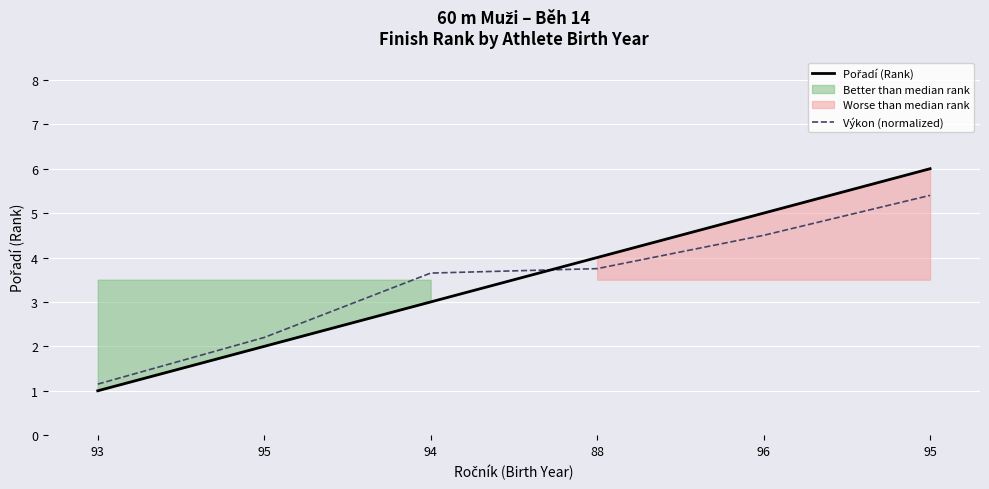

True or false: Pořadí (Rank) has a value of 4.0 at 88.

True